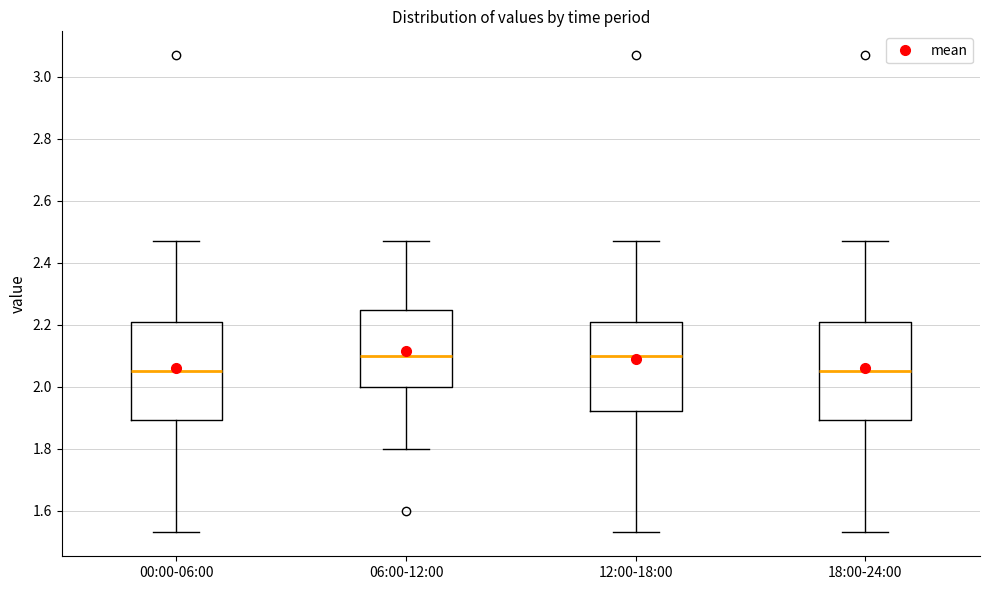

Reading left to right, transcribe this box plot: for each box, give where its median line is, the range the box spans, and where its two whiskers end, as read against the y-axis. The values are not printed on the chart, so give them approximately, as read against the axis.

00:00-06:00: median 2.06, box 1.90 to 2.20, whiskers 1.54 to 2.48
06:00-12:00: median 2.10, box 2.00 to 2.24, whiskers 1.80 to 2.48
12:00-18:00: median 2.10, box 1.92 to 2.20, whiskers 1.54 to 2.48
18:00-24:00: median 2.06, box 1.90 to 2.20, whiskers 1.54 to 2.48